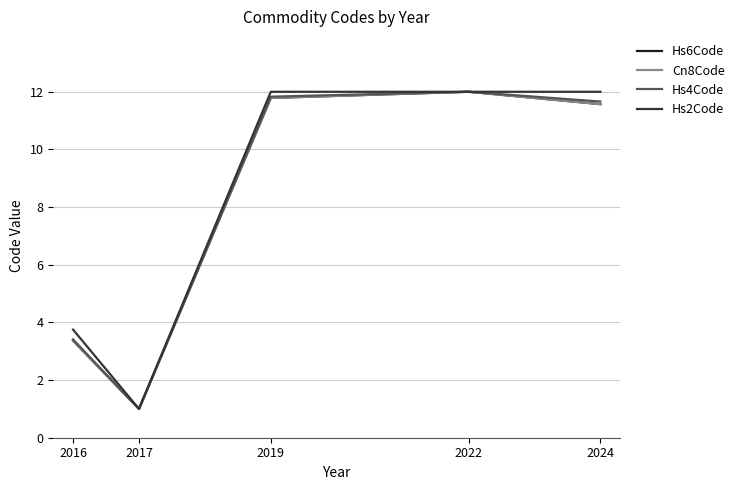

Is the value of Hs6Code at 2024 greater than the value of Cn8Code at 2016?

Yes